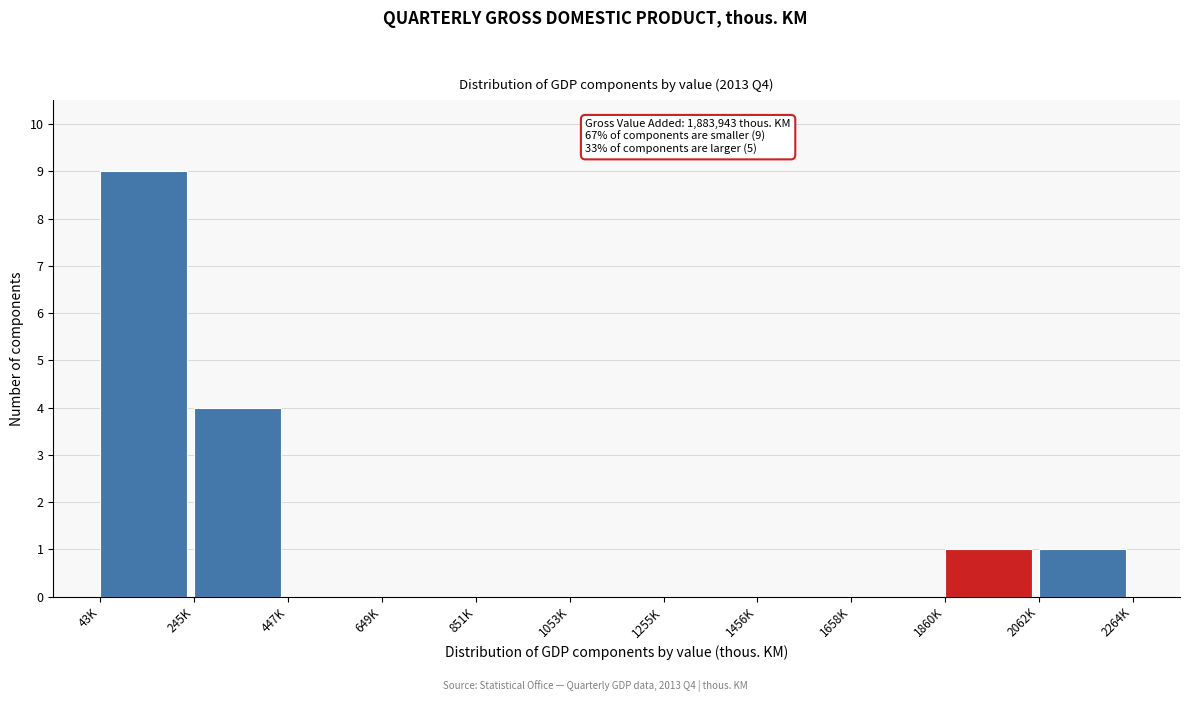

Reading left to right, extract all data points from this chart.

43K=9	245K=4	447K=0	649K=0	851K=0	1053K=0	1255K=0	1456K=0	1658K=0	1860K=1	2062K=1